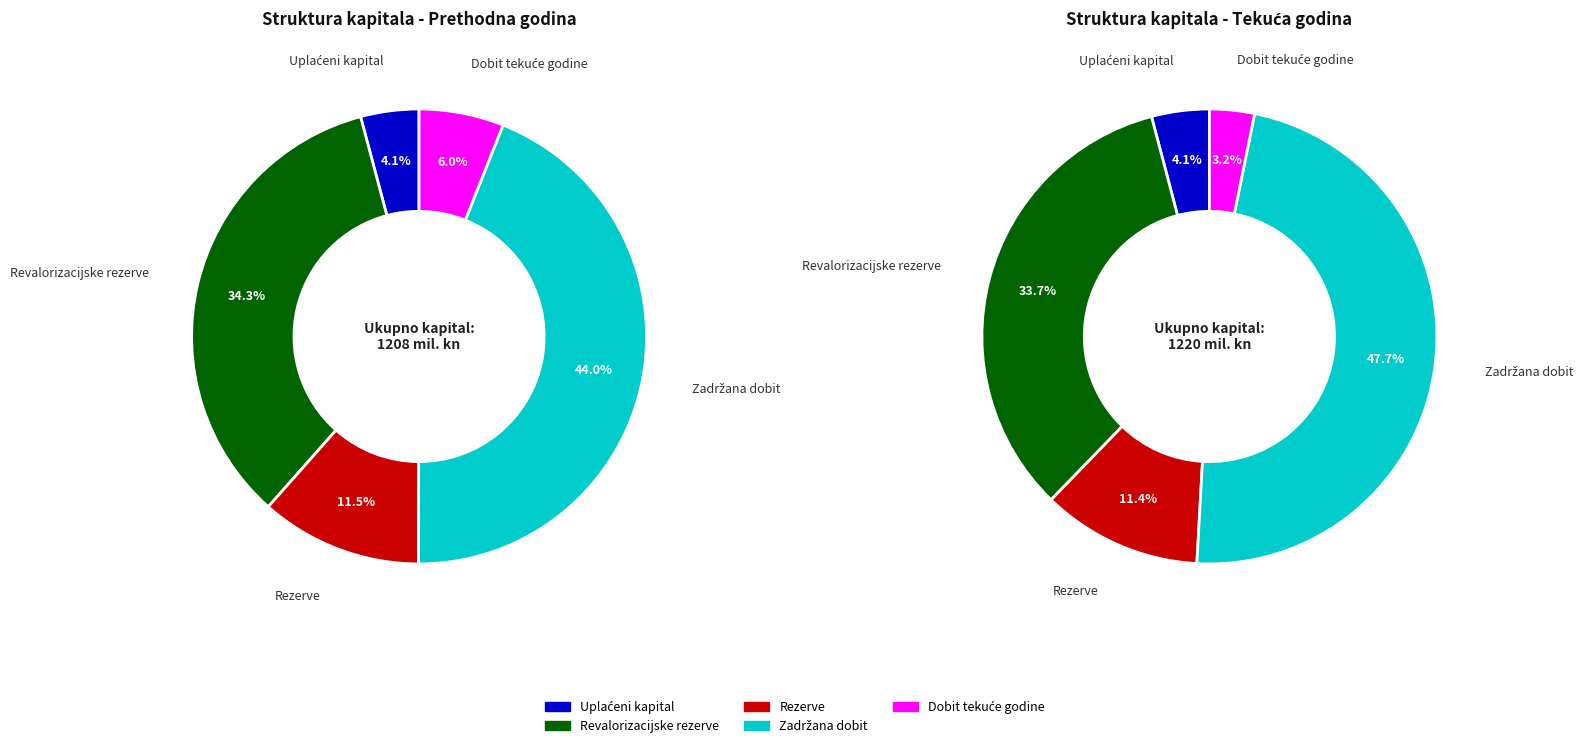

Combined, what portion of the pie is Uplaćeni kapital and Dobit tekuće godine?

10.2%